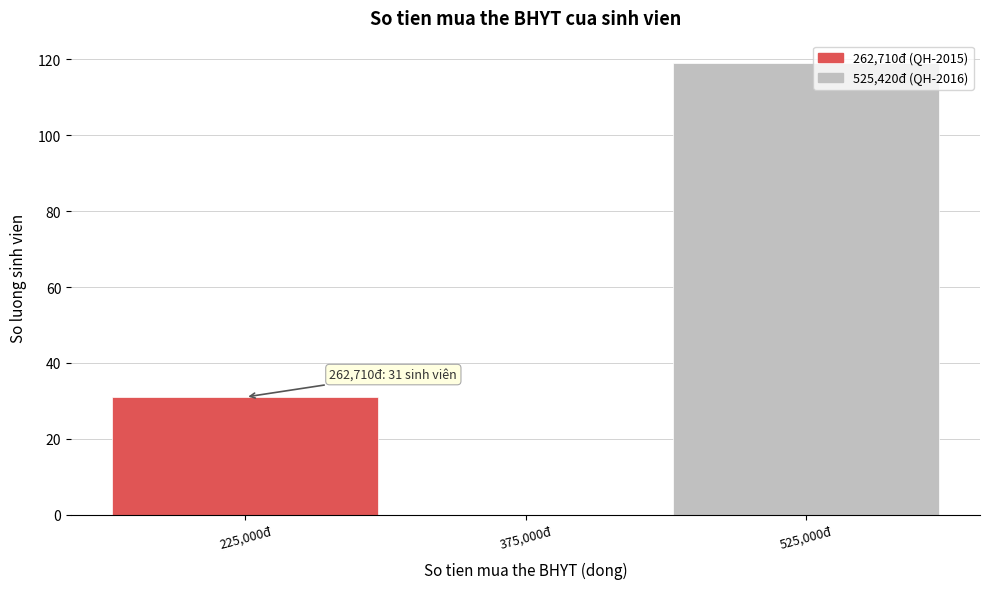

Over which range of the x-axis is the bar tallest?

450000 to 600000